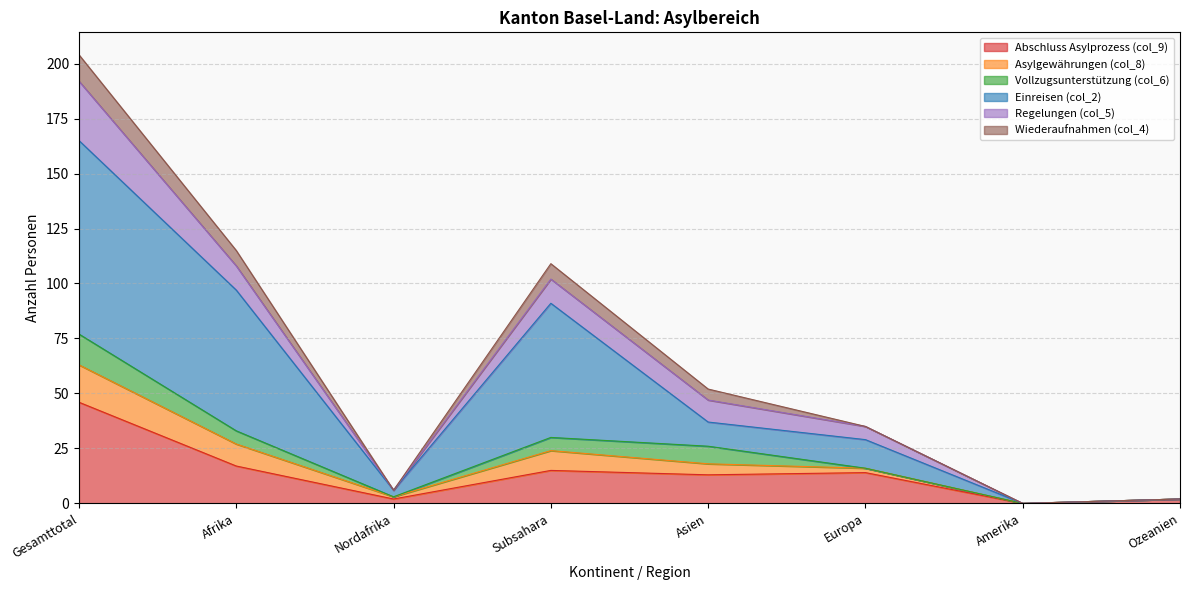

What is the value of the Einreisen (col_2) point at the 6th from the left?

29